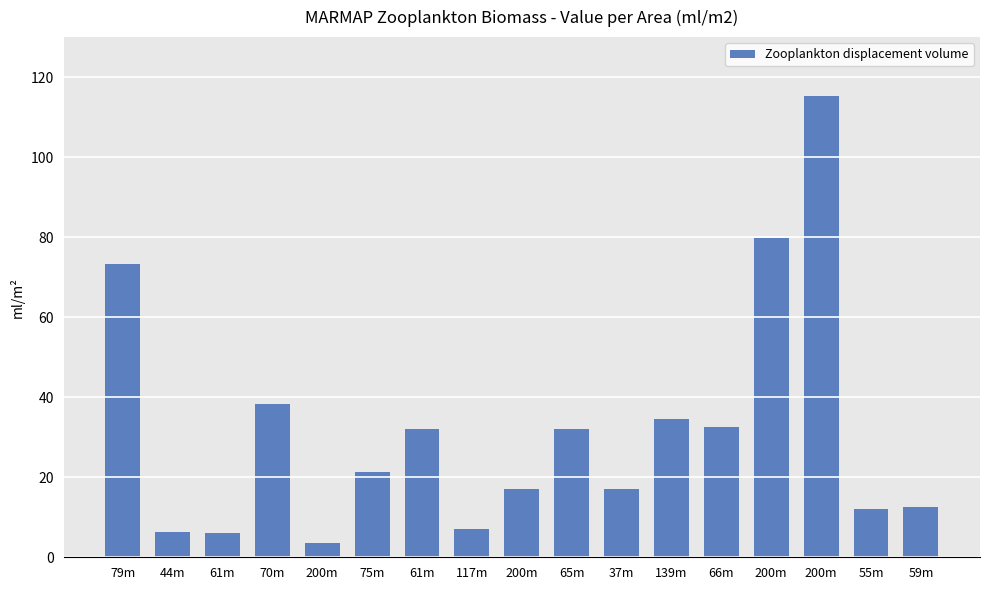

True or false: the data shows 7.1 at 117m.

True